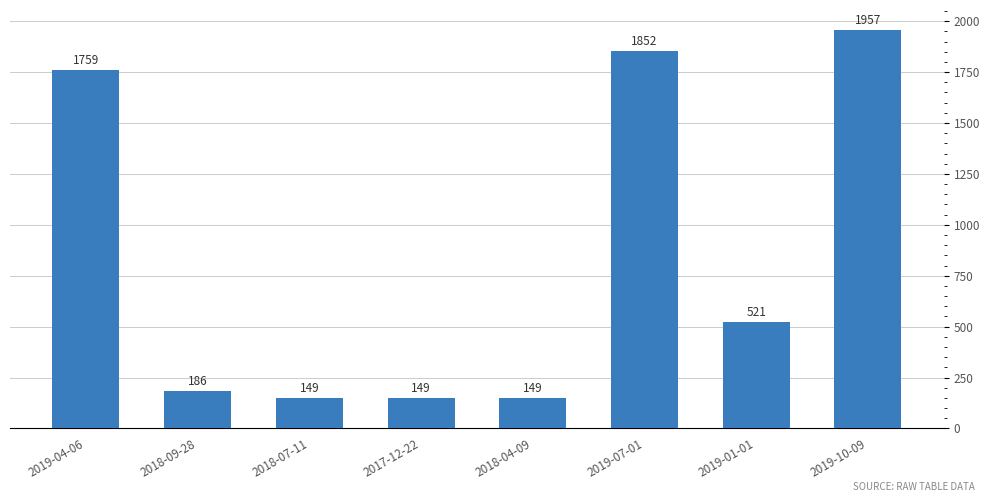

Reading left to right, what are all the values shown in this chart?

2019-04-06=1759	2018-09-28=186	2018-07-11=149	2017-12-22=149	2018-04-09=149	2019-07-01=1852	2019-01-01=521	2019-10-09=1957